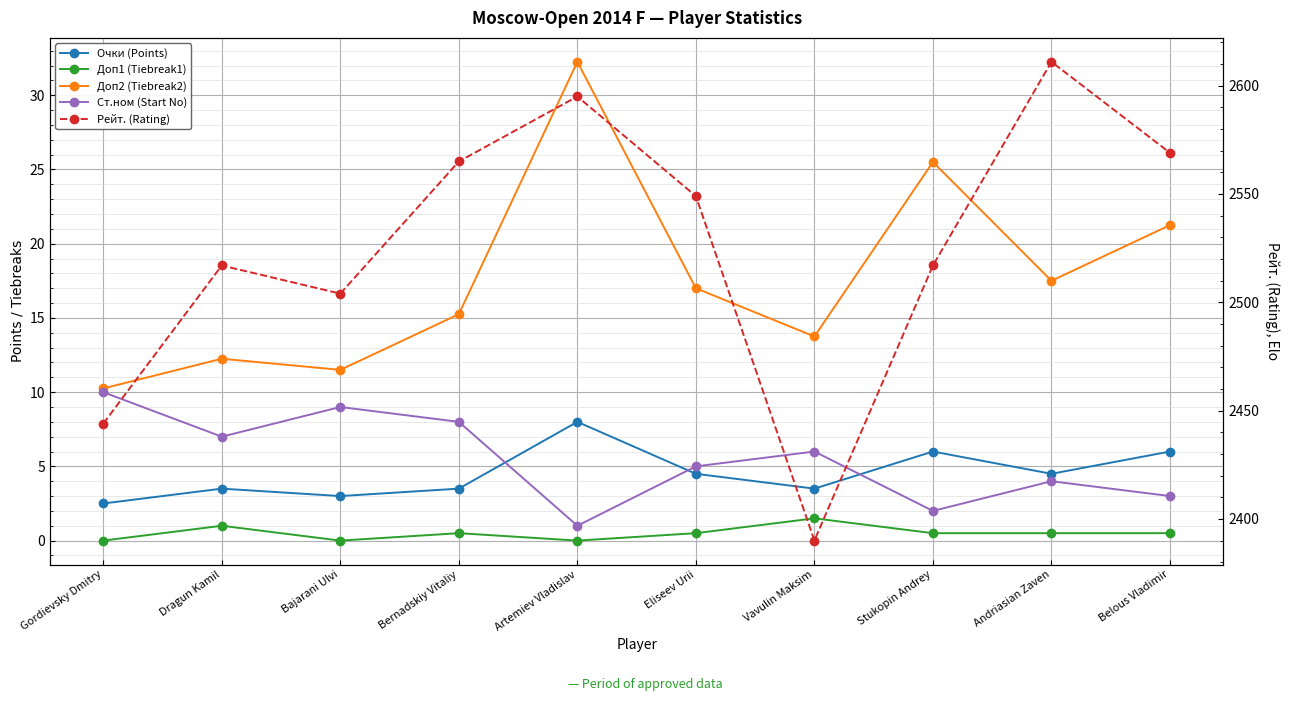

What is the spread (max minus min) of values at Bajarani Ulvi?

2504.0